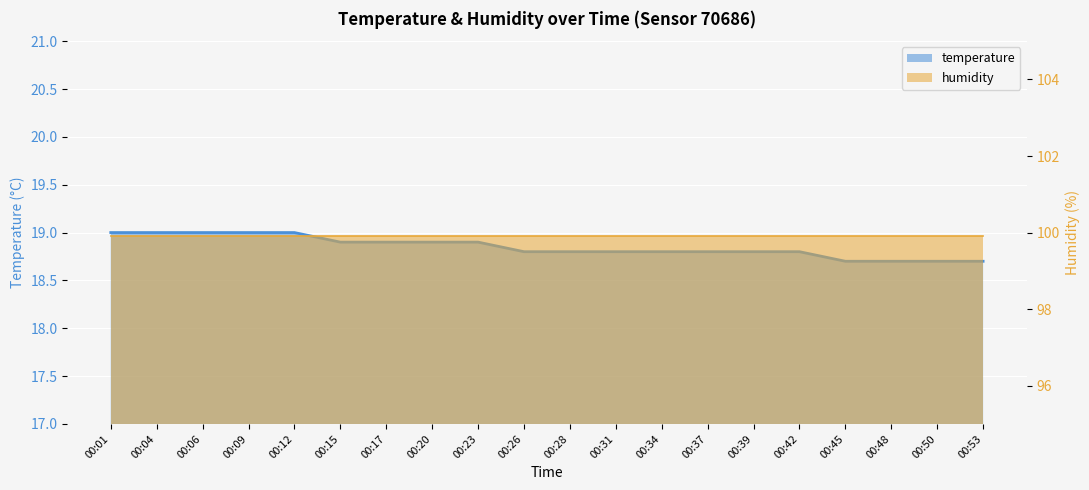

What is the minimum value shown in the chart?

18.7